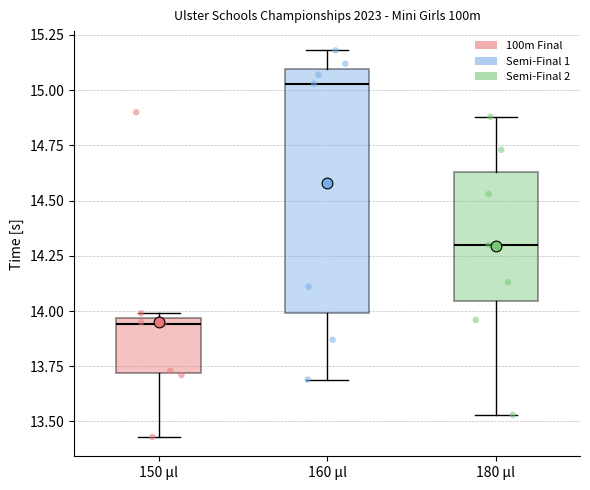

Reading left to right, read every box against the y-axis: the position of its median line, the range the box covers, and the ends of its whiskers. The values are not printed on the chart, so give them approximately, as read against the axis.

150 µl: median 13.95 (just below the box's upper edge), box 13.70 to 13.95, whiskers 13.45 to 14.00
160 µl: median 15.05, box 14.00 to 15.10, whiskers 13.70 to 15.20
180 µl: median 14.30, box 14.05 to 14.65, whiskers 13.55 to 14.90